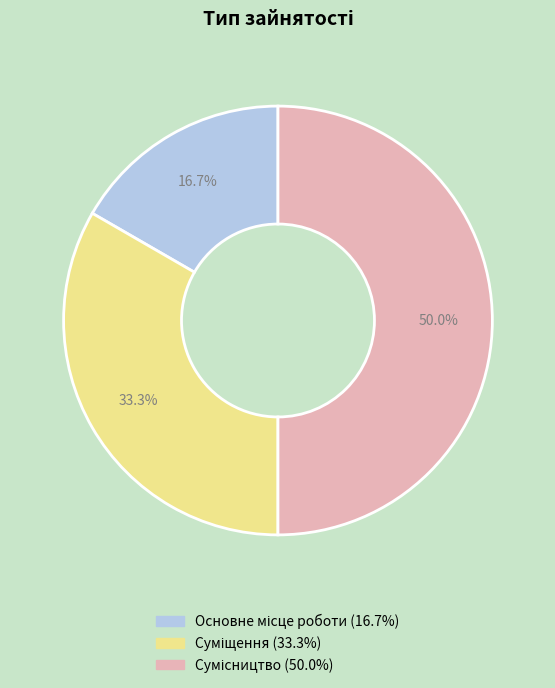

Rank the categories by value from highest to lowest.

Сумісництво, Суміщення, Основне місце роботи